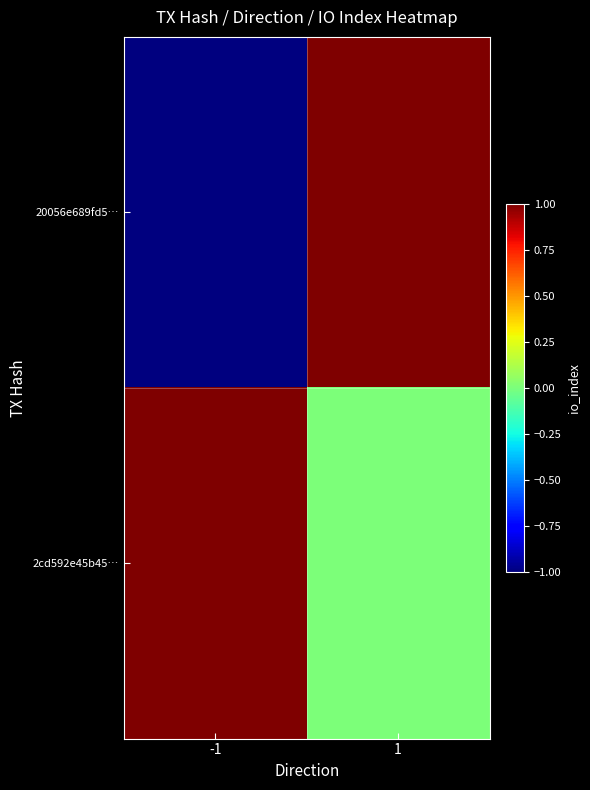

At -1, list the series in order from smallest to largest.

20056e689fd5…, 2cd592e45b45…